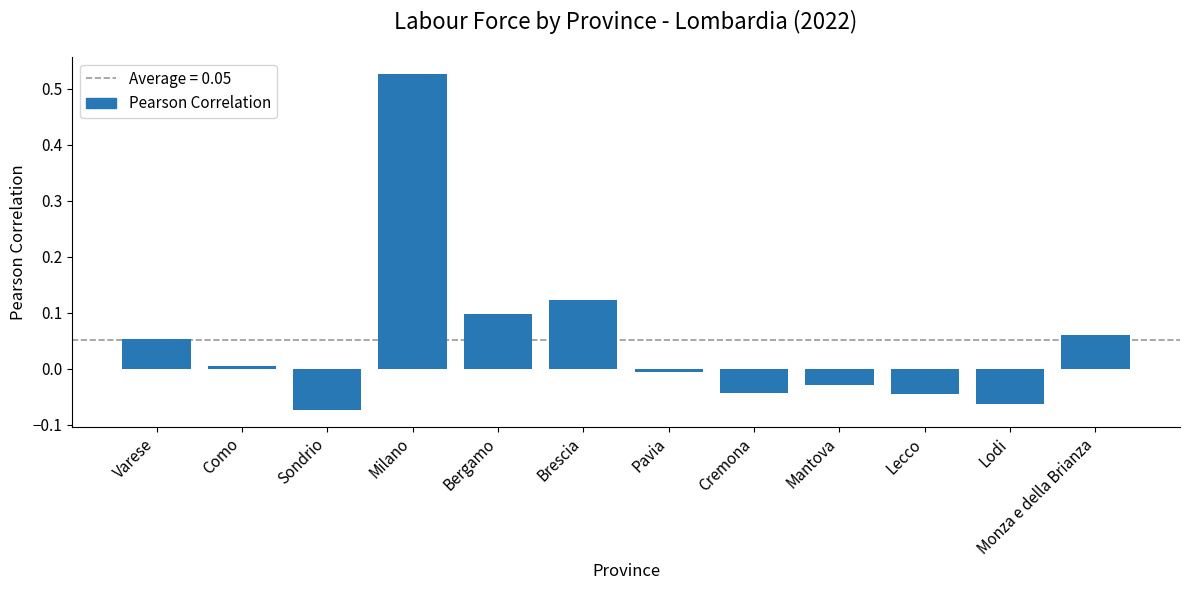

Count the number of data series in this chart.

1